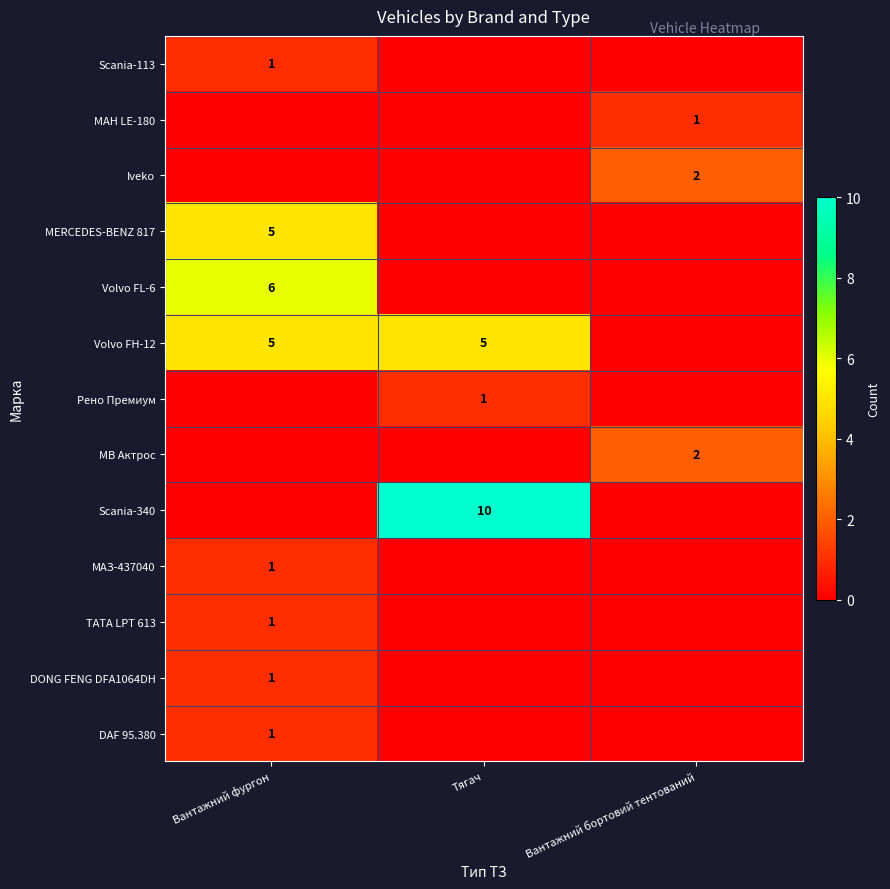

The Scania-340 series shows 14 at Тягач. True or false?

False